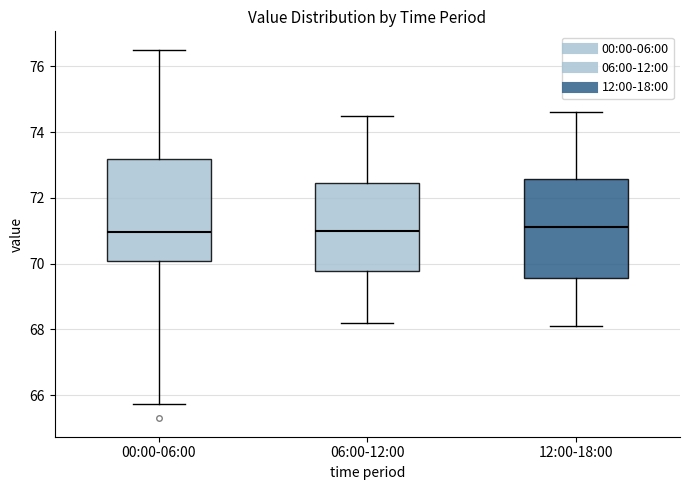

Reading left to right, transcribe this box plot: for each box, give where its median line is, the range the box spans, and where its two whiskers end, as read against the y-axis. The values are not printed on the chart, so give them approximately, as read against the axis.

00:00-06:00: median 71.0, box 70.0 to 73.2, whiskers 65.8 to 76.6
06:00-12:00: median 71.0, box 69.8 to 72.4, whiskers 68.2 to 74.6
12:00-18:00: median 71.2, box 69.6 to 72.6, whiskers 68.2 to 74.6